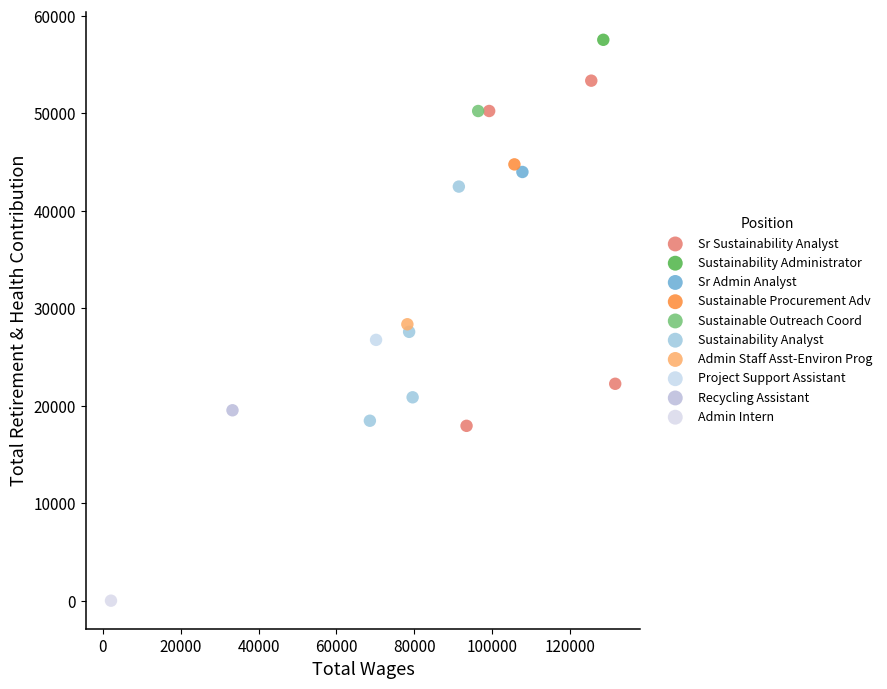

Which series contains the lowest Y value?

Admin Intern